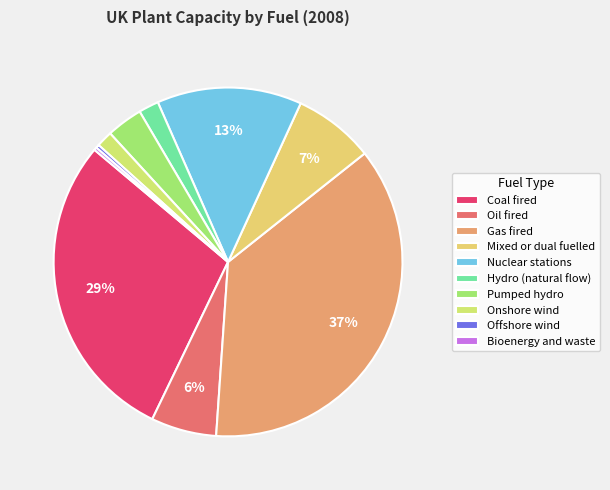

Which slice is the largest?

Gas fired